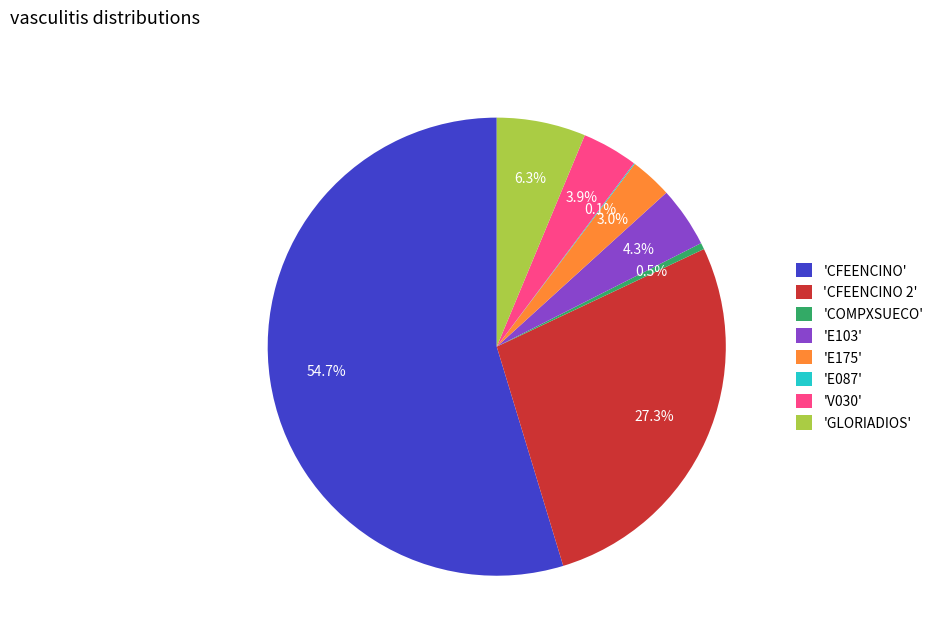

Which category has the biggest portion of the pie?

'CFEENCINO'